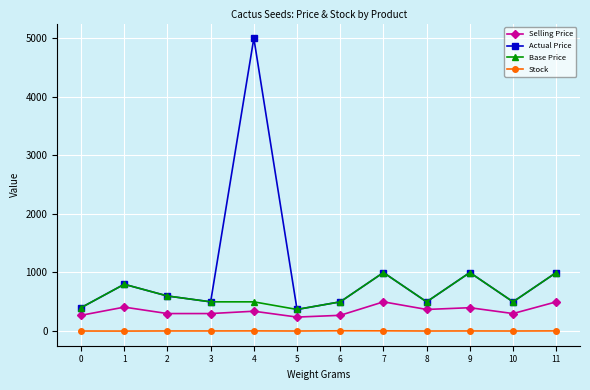

List the series in order of their peak value, lowest first.

Stock, Selling Price, Base Price, Actual Price